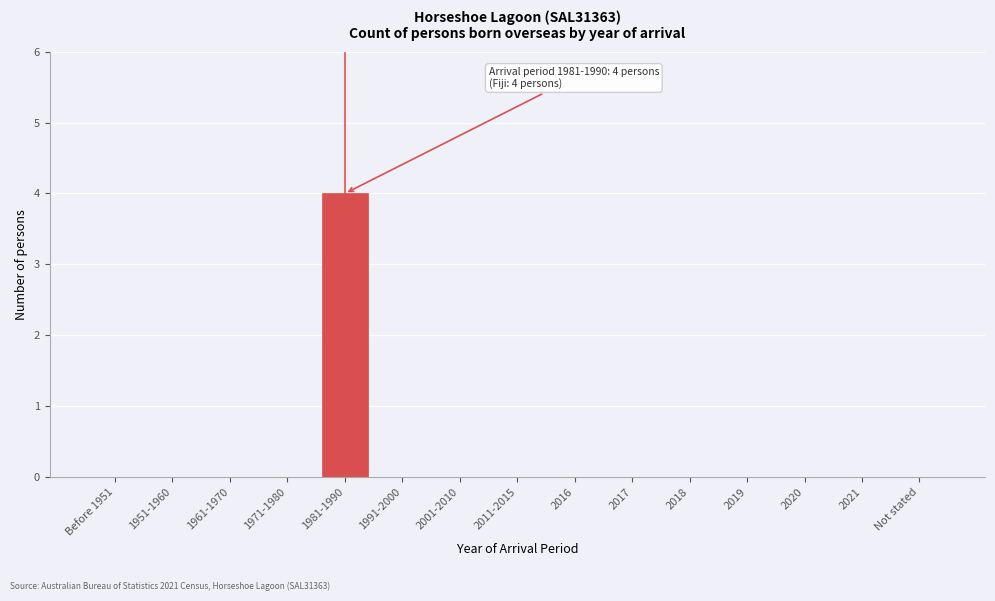

Reading left to right, transcribe all the data shown in this chart.

Before 1951=0	1951-1960=0	1961-1970=0	1971-1980=0	1981-1990=4	1991-2000=0	2001-2010=0	2011-2015=0	2016=0	2017=0	2018=0	2019=0	2020=0	2021=0	Not stated=0